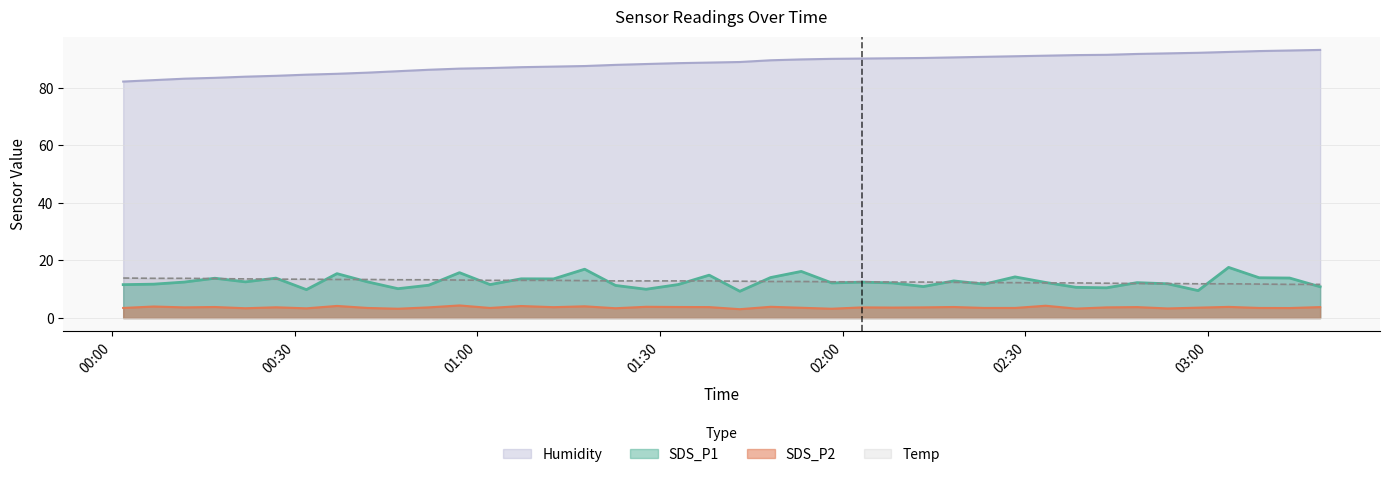

True or false: SDS_P2 has a value of 6.3 at 2023/05/27 01:32:57.

False